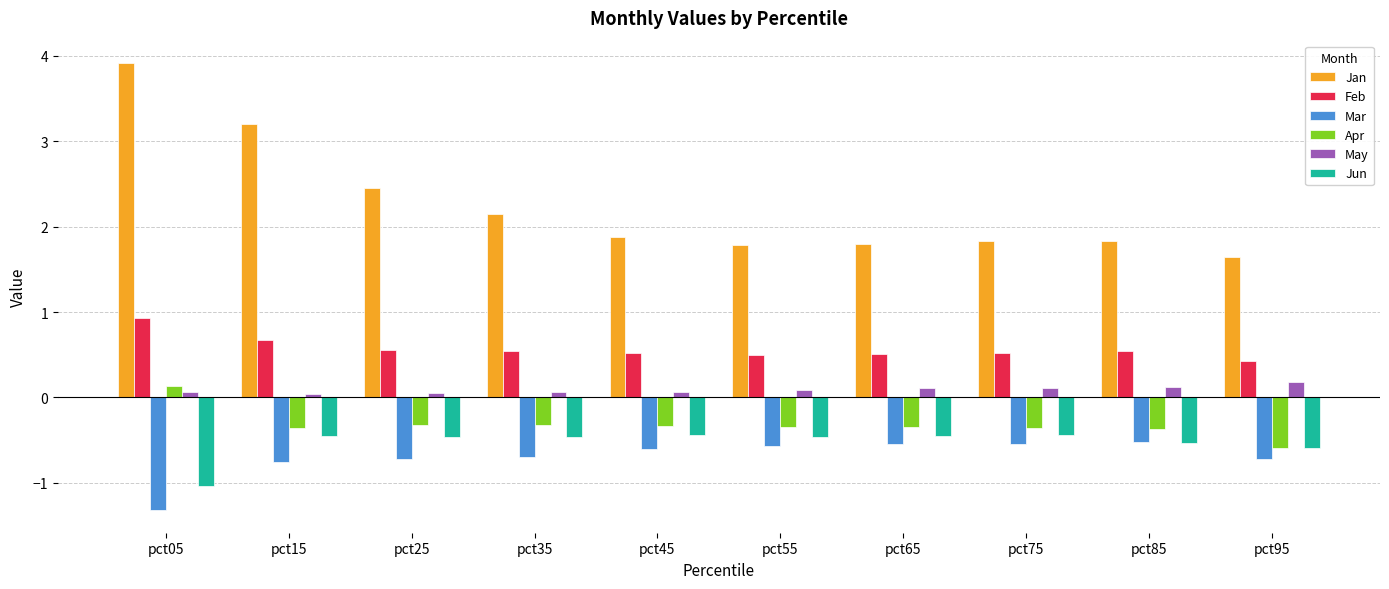

What is the average value of the Jan series?

2.2